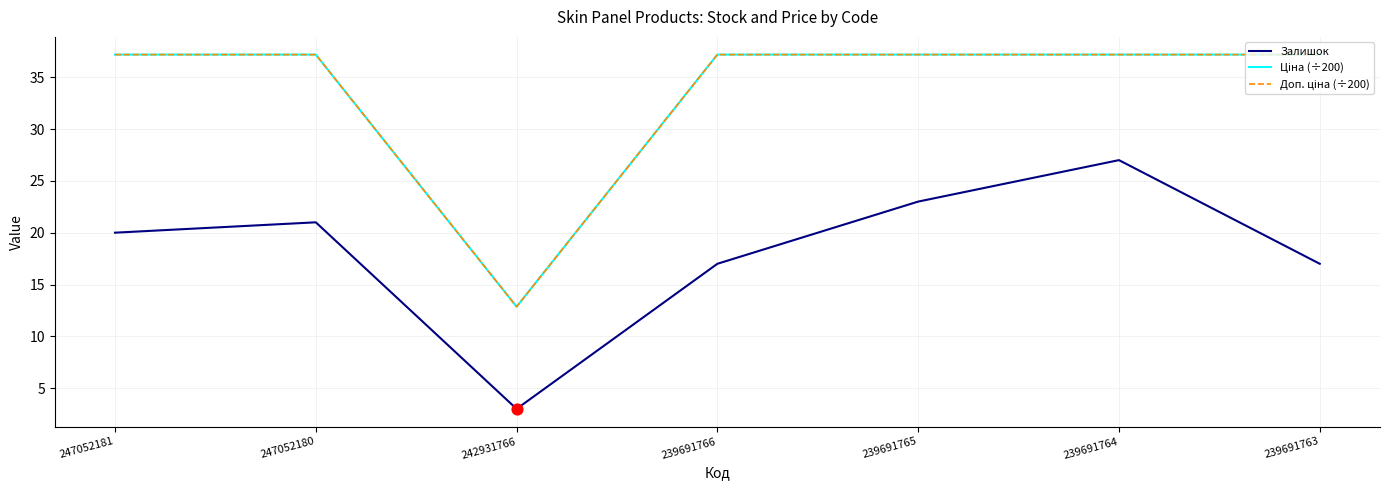

At which category is the sum across all series the highest?

239691764